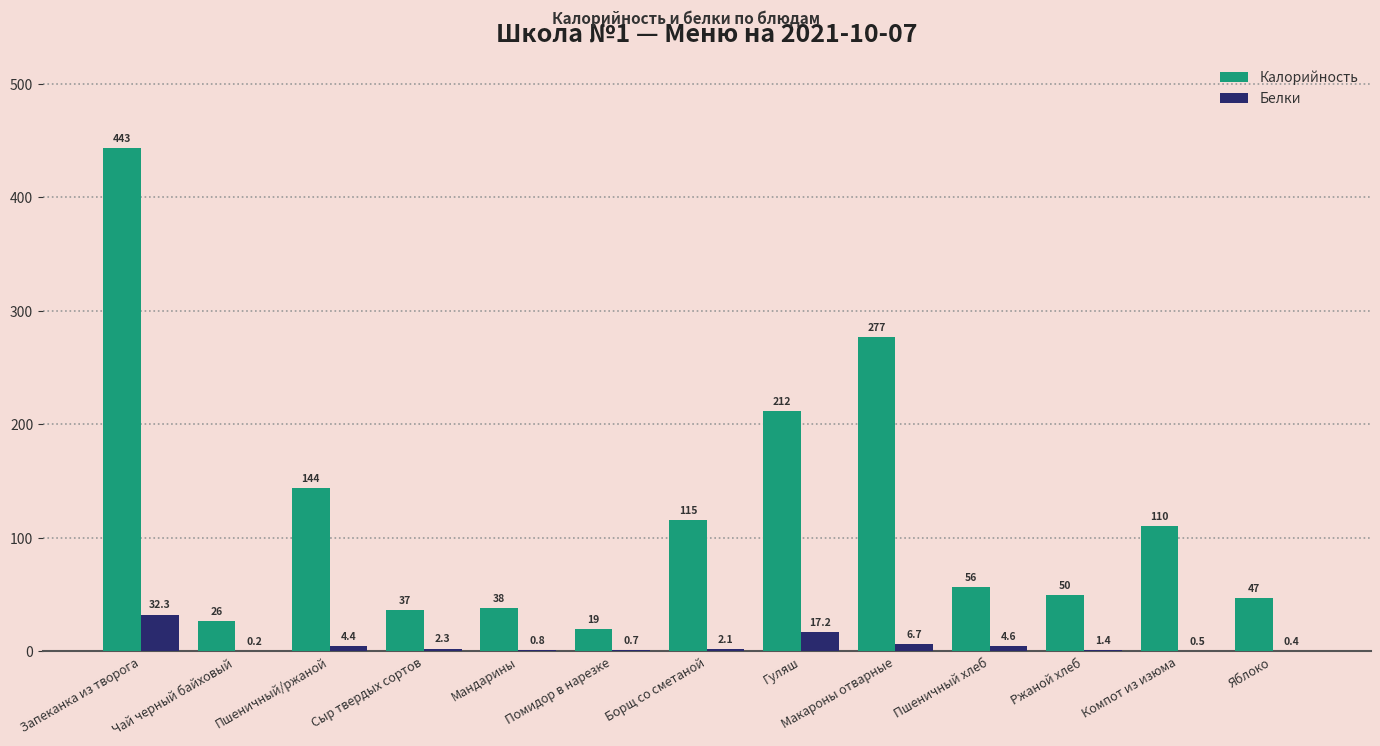

Which series has the largest total across all categories?

Калорийность